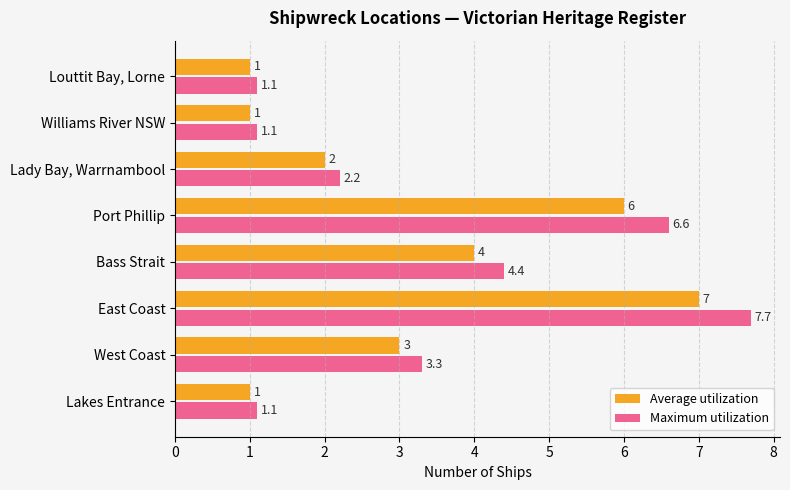

What is the difference between the second highest and minimum values in the Average utilization series?

5.0